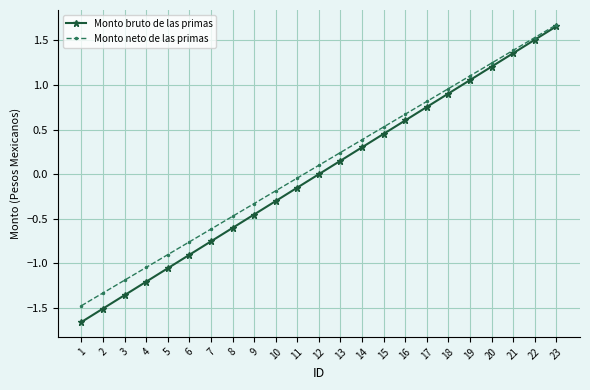

The value of Monto neto de las primas at 16 is 0.2. True or false?

False